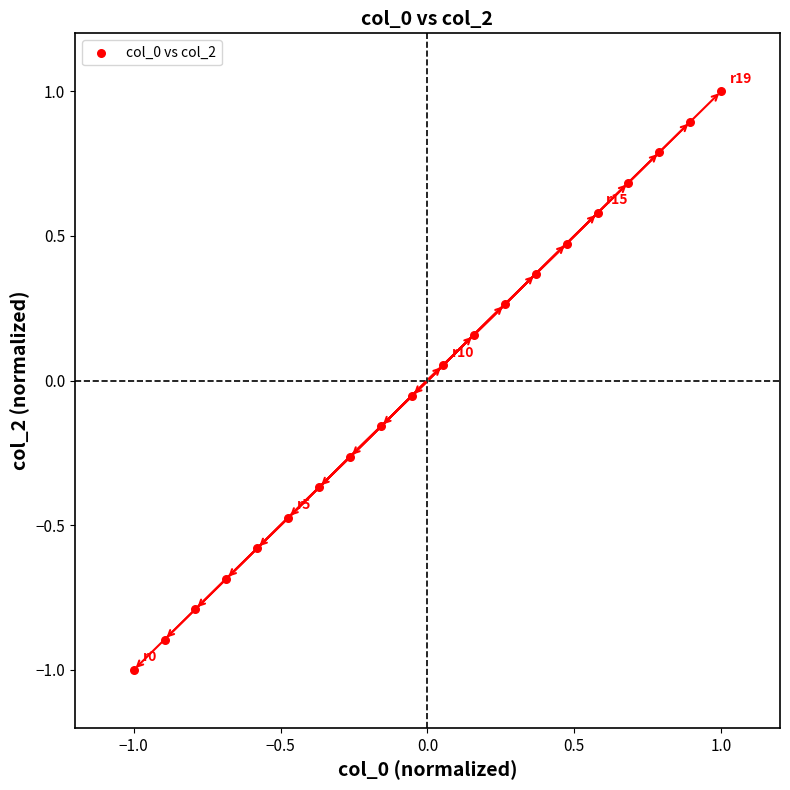

What is the range of X values (max minus min)?

2.0